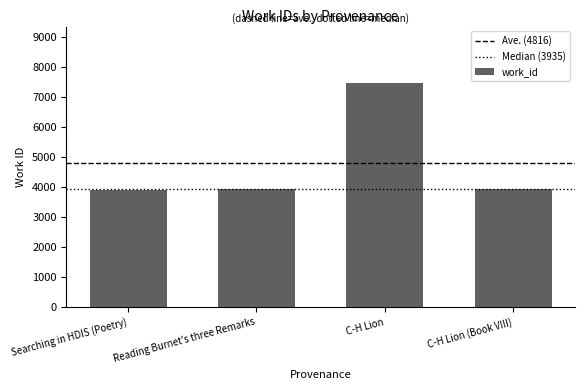

What is the maximum value shown in the chart?

7476